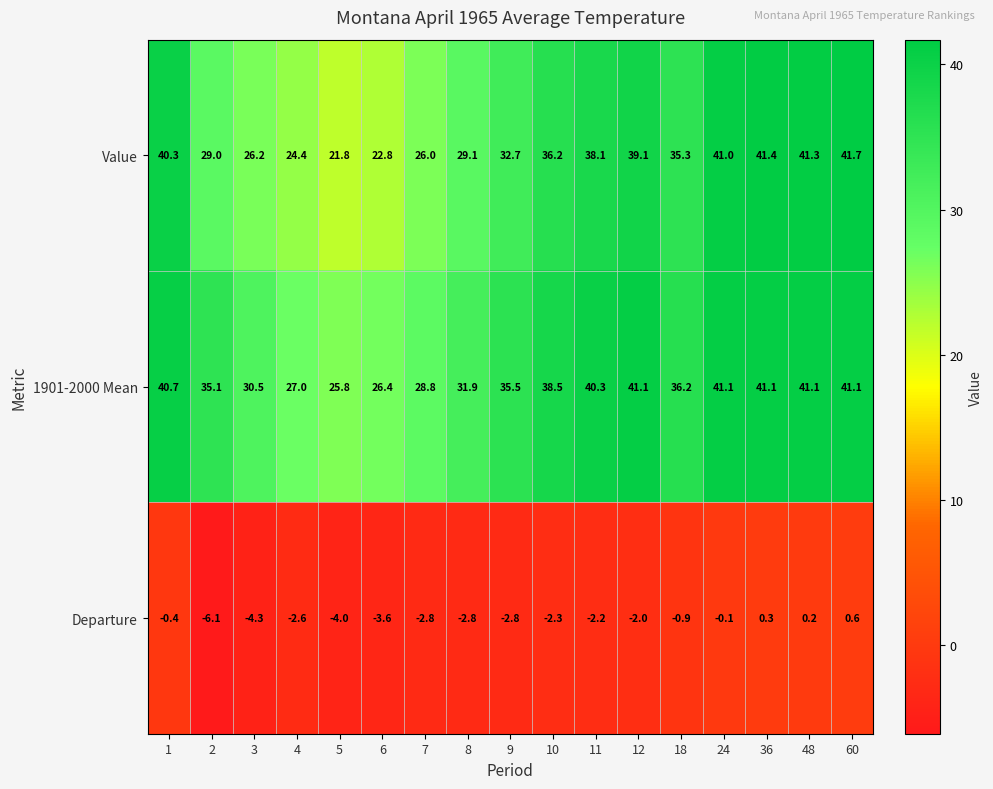

Which series has the largest total across all categories?

1901-2000 Mean